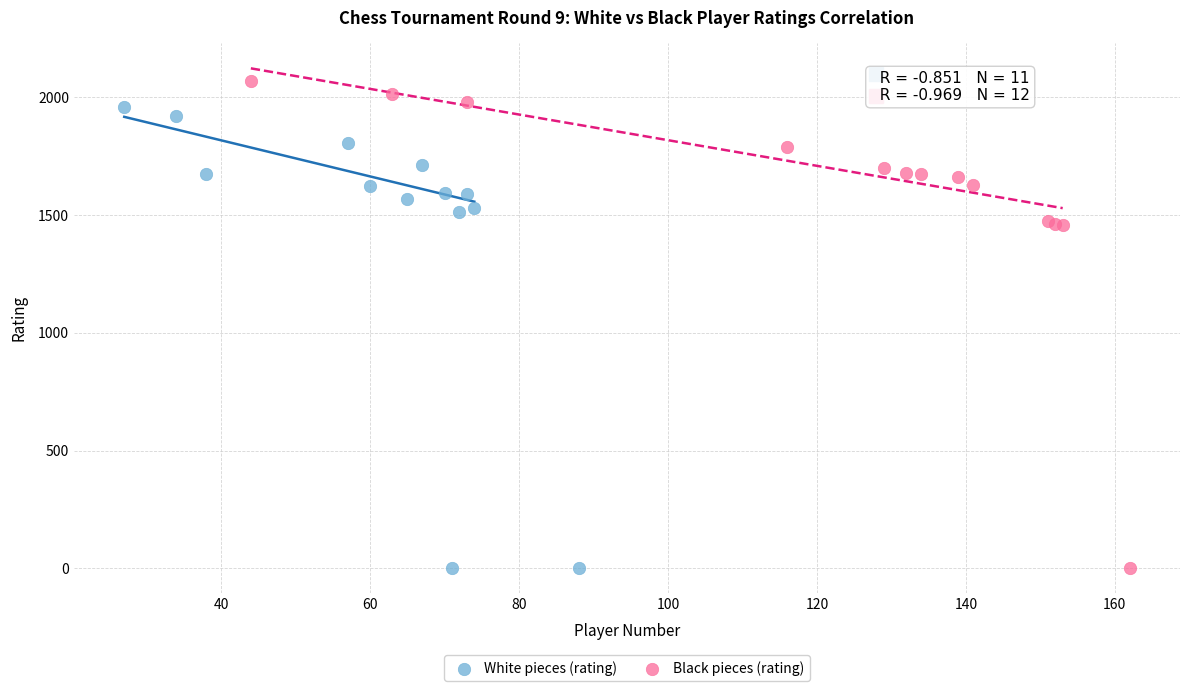

Which series has the largest Y range (max minus min)?

Black pieces (rating)